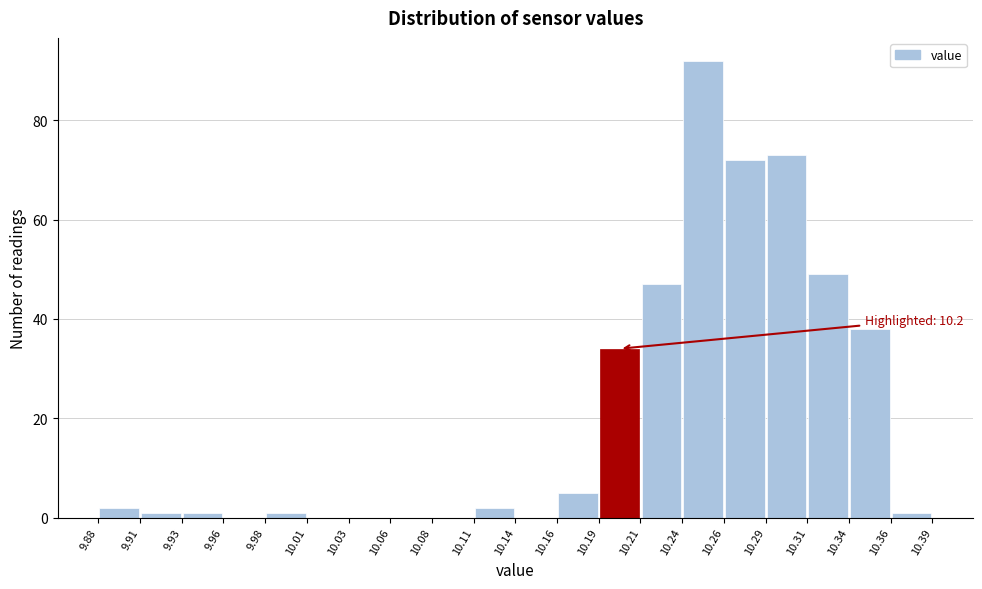

Which range on the x-axis has the tallest bar?

10.24 to 10.26